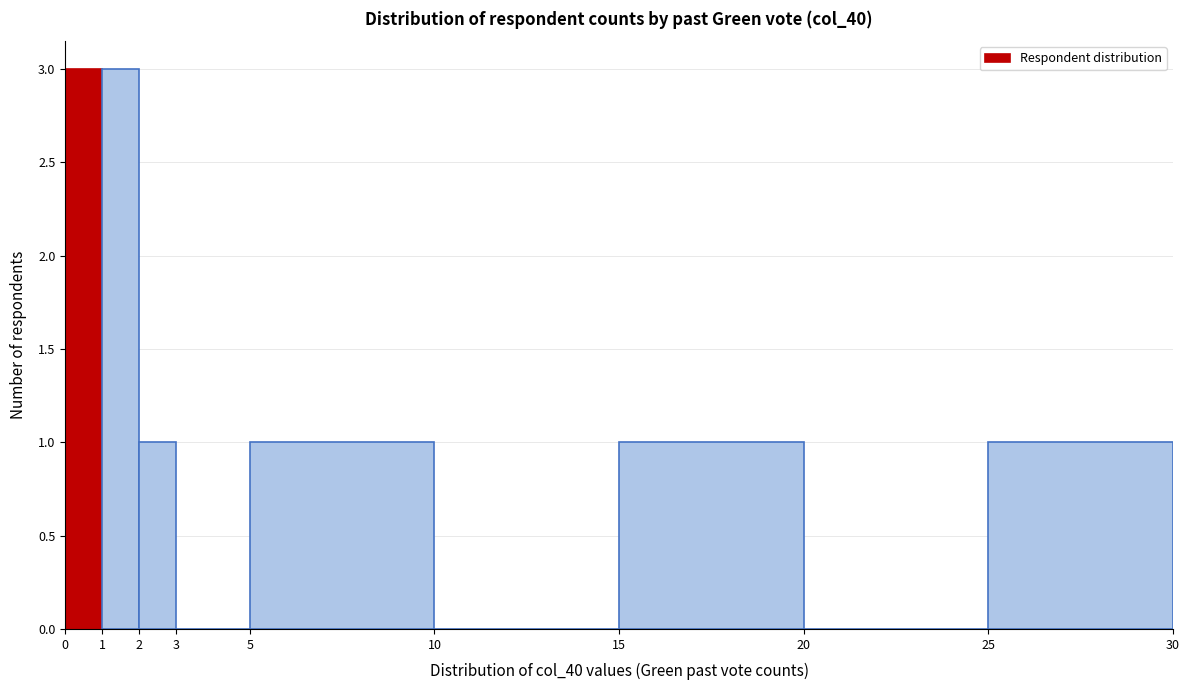

Reading left to right, list every bar in this chart as the range it spans on the x-axis followed by its height. The values are not printed on the chart, so give them approximately, as read against the axis.

0 to 1: 3
1 to 2: 3
2 to 3: 1
3 to 5: 0
5 to 10: 1
10 to 15: 0
15 to 20: 1
20 to 25: 0
25 to 30: 1